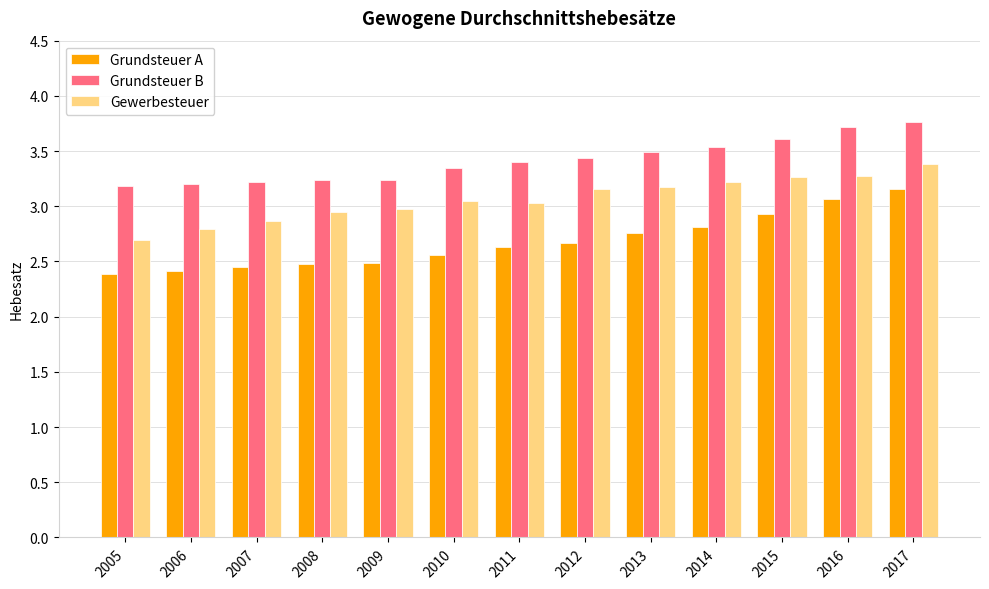

Count the Grundsteuer B values in the range 3 to 4.

13